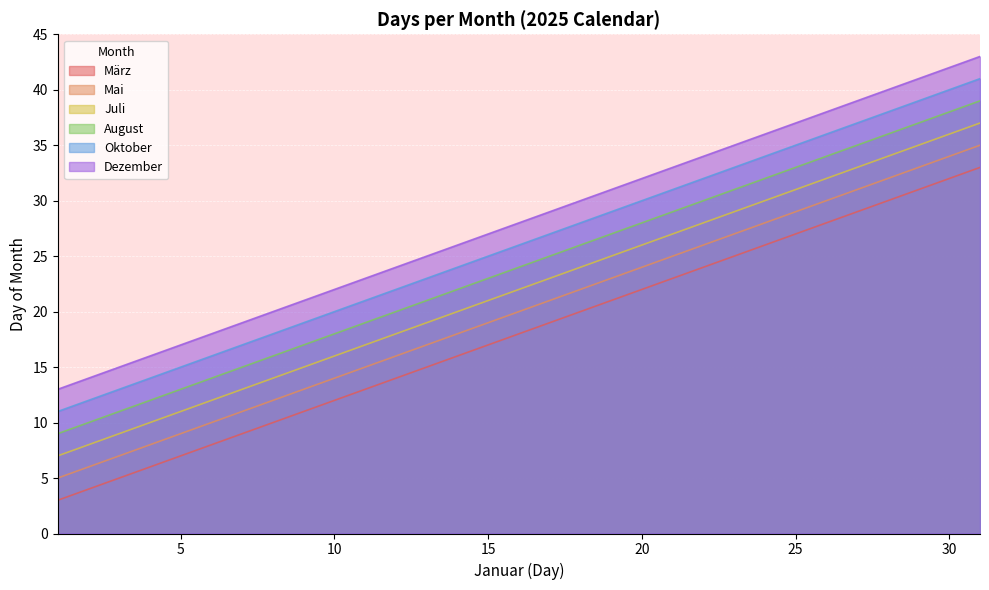

At which category is the sum across all series the highest?

31